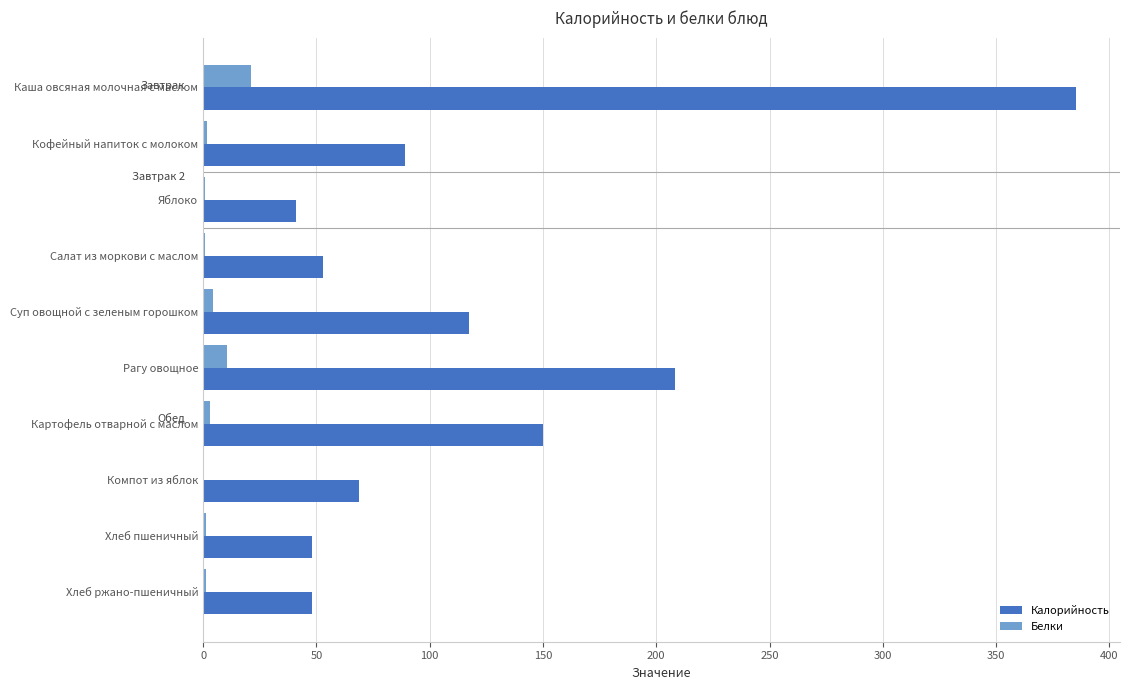

Between Кофейный напиток с молоком and Яблоко, which series saw the biggest shift?

Калорийность